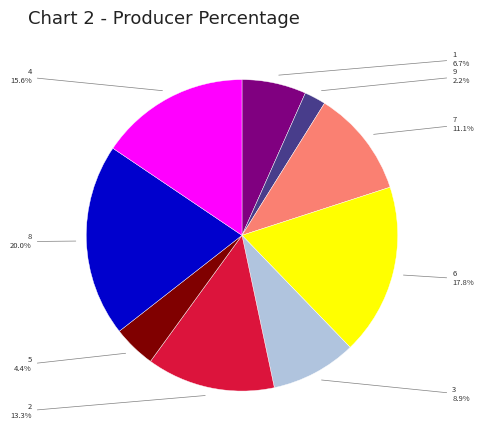

How many segments does this pie chart have?

9